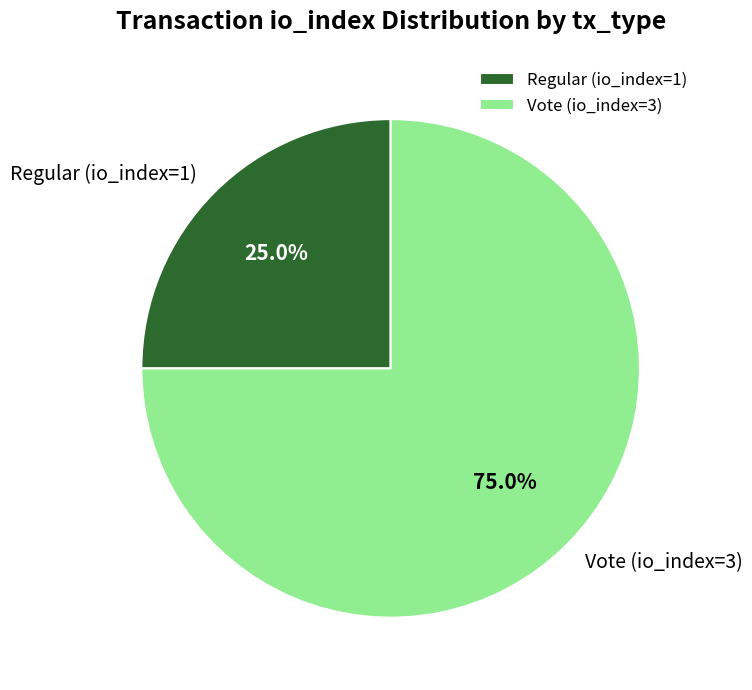

What is the ratio of the value at Regular (io_index=1) to the value at Vote (io_index=3)?

0.3